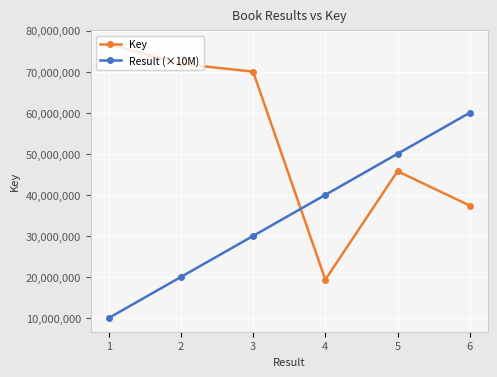

How many data points does each series have?

6